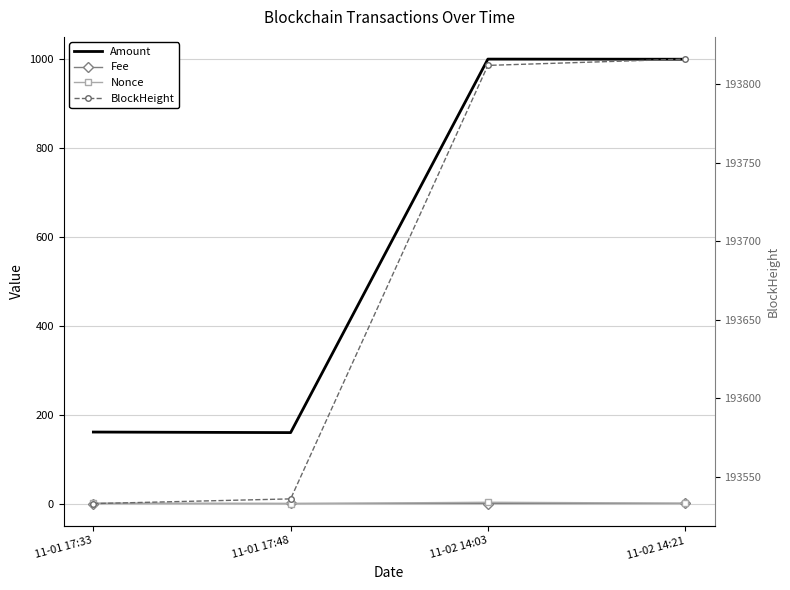

Reading left to right, what are all the values shown in this chart?

Amount: 11-01 17:33=161.0	11-01 17:48=159.8	11-02 14:03=1000.1	11-02 14:21=999.9
Fee: 11-01 17:33=0.2	11-01 17:48=0.2	11-02 14:03=0.2	11-02 14:21=0.2
Nonce: 11-01 17:33=1.0	11-01 17:48=0.0	11-02 14:03=3.0	11-02 14:21=1.0
BlockHeight: 11-01 17:33=193533.0	11-01 17:48=193536.0	11-02 14:03=193812.0	11-02 14:21=193816.0